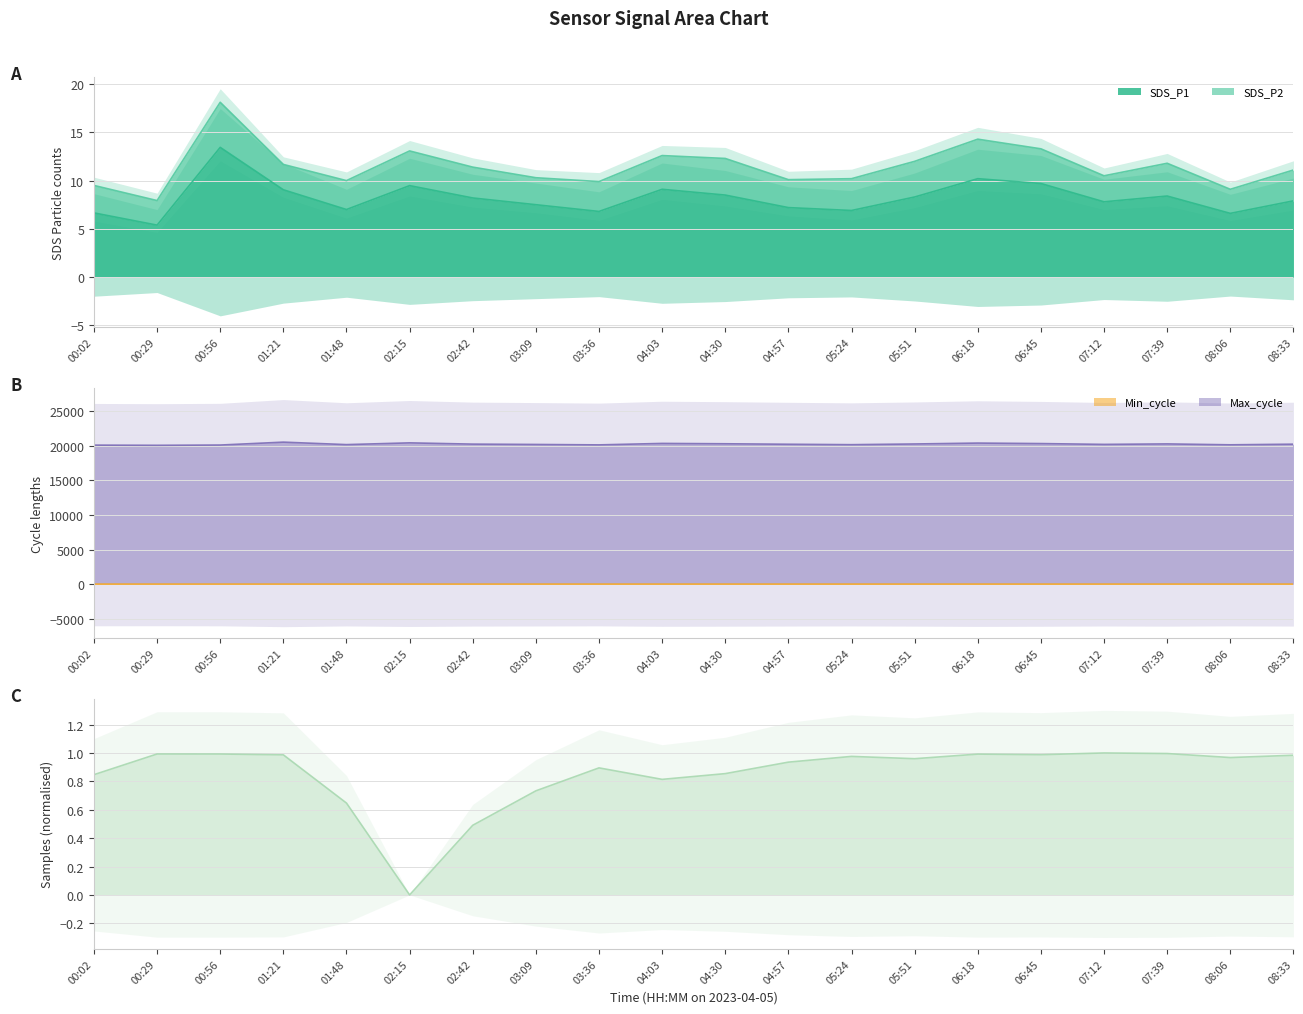

True or false: Min_cycle and SDS_P1 intersect in this chart.

False